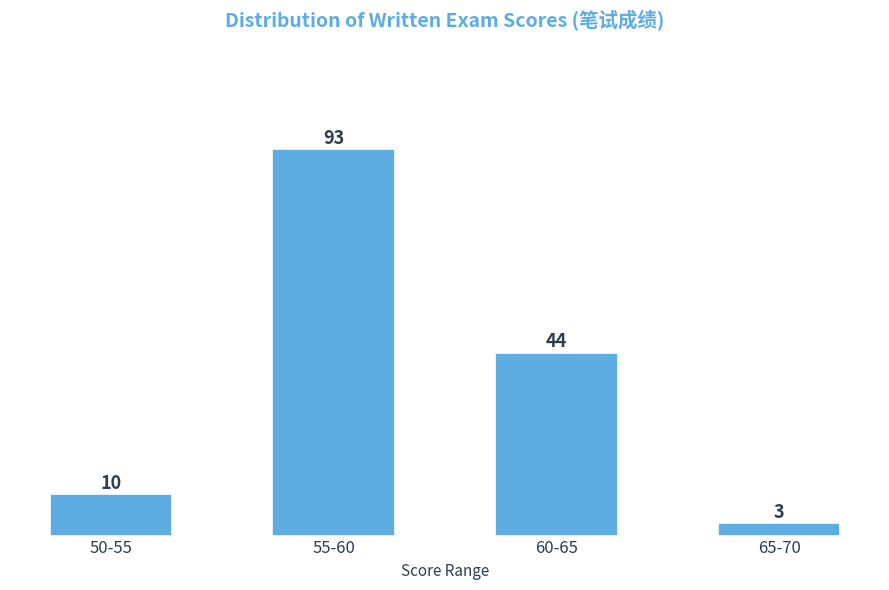

Reading left to right, what are all the values shown in this chart?

50-55=10	55-60=93	60-65=44	65-70=3